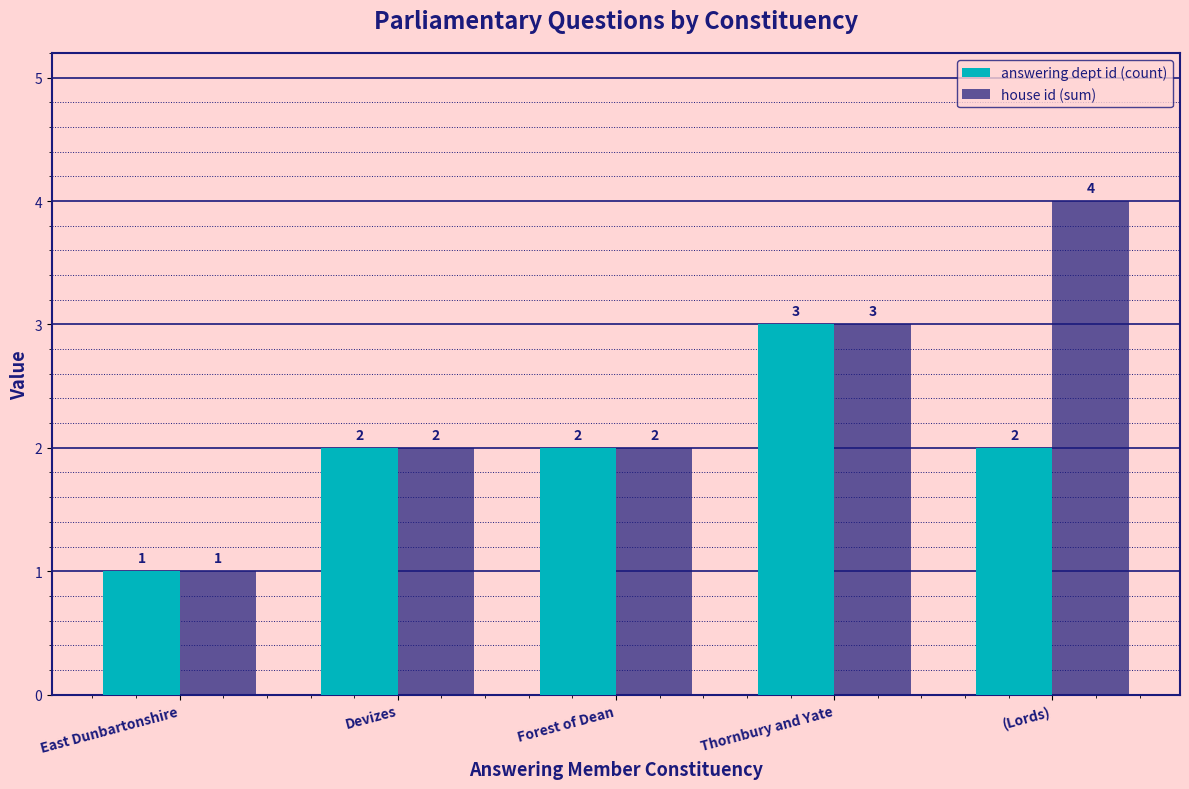

What position from the left is Thornbury and Yate?

4